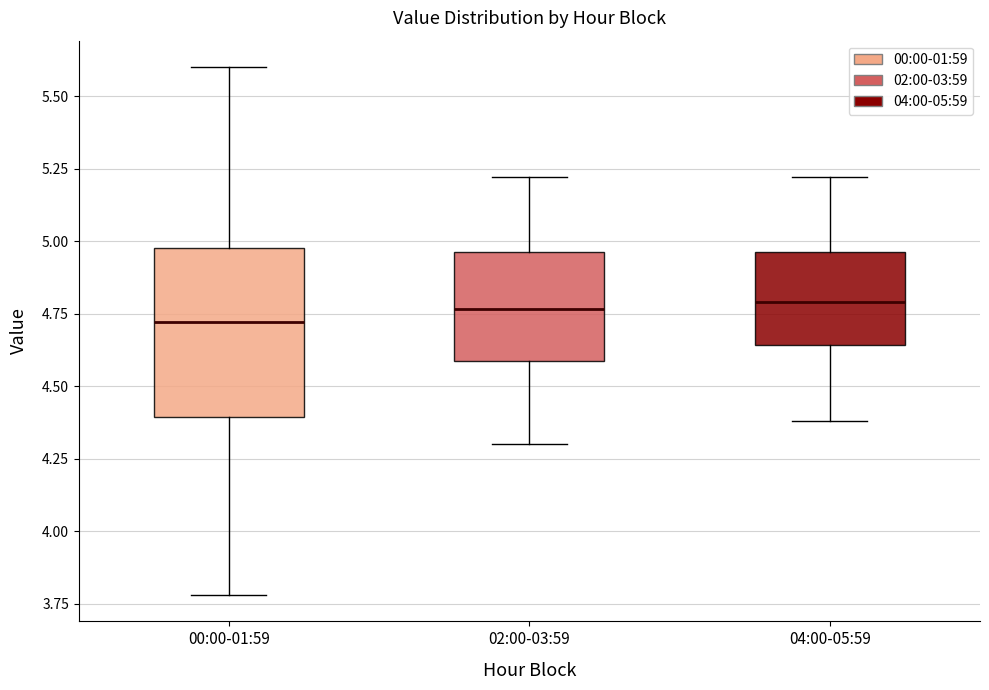

Reading left to right, transcribe this box plot: for each box, give where its median line is, the range the box spans, and where its two whiskers end, as read against the y-axis. The values are not printed on the chart, so give them approximately, as read against the axis.

00:00-01:59: median 4.70, box 4.40 to 5.00, whiskers 3.80 to 5.60
02:00-03:59: median 4.75, box 4.60 to 4.95, whiskers 4.30 to 5.20
04:00-05:59: median 4.80, box 4.65 to 4.95, whiskers 4.40 to 5.20